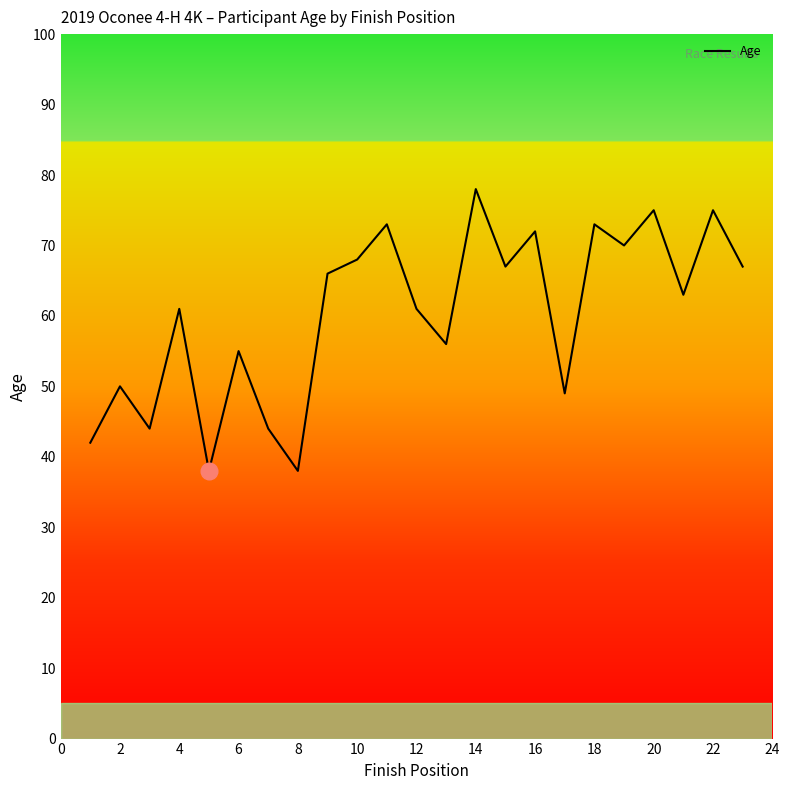

What is the minimum value shown in the chart?

38